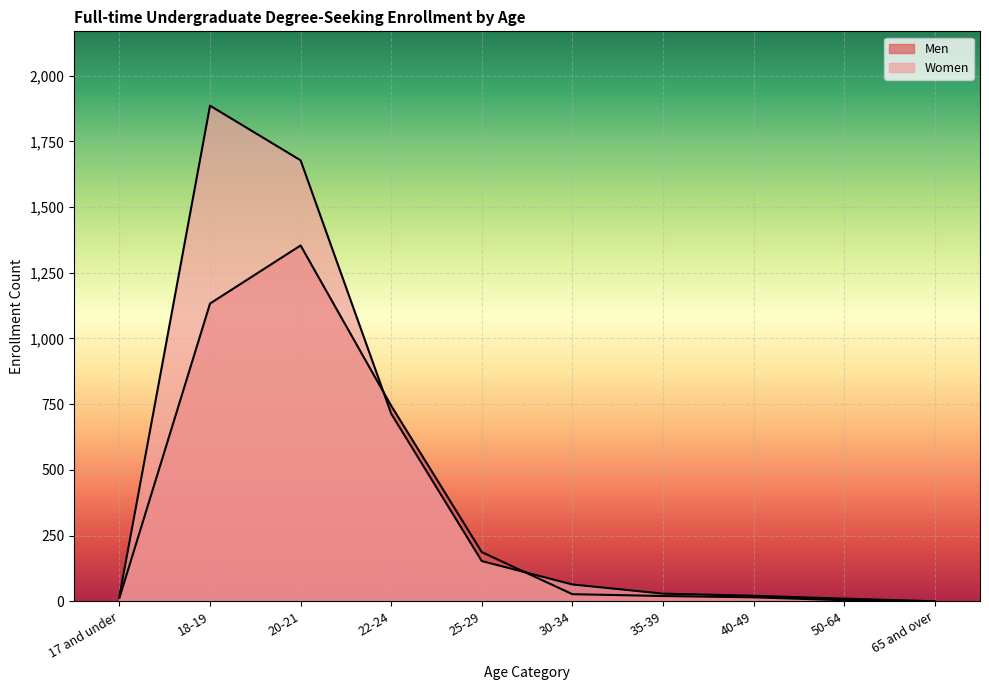

Which category has the lowest value in the Women series?

65 and over